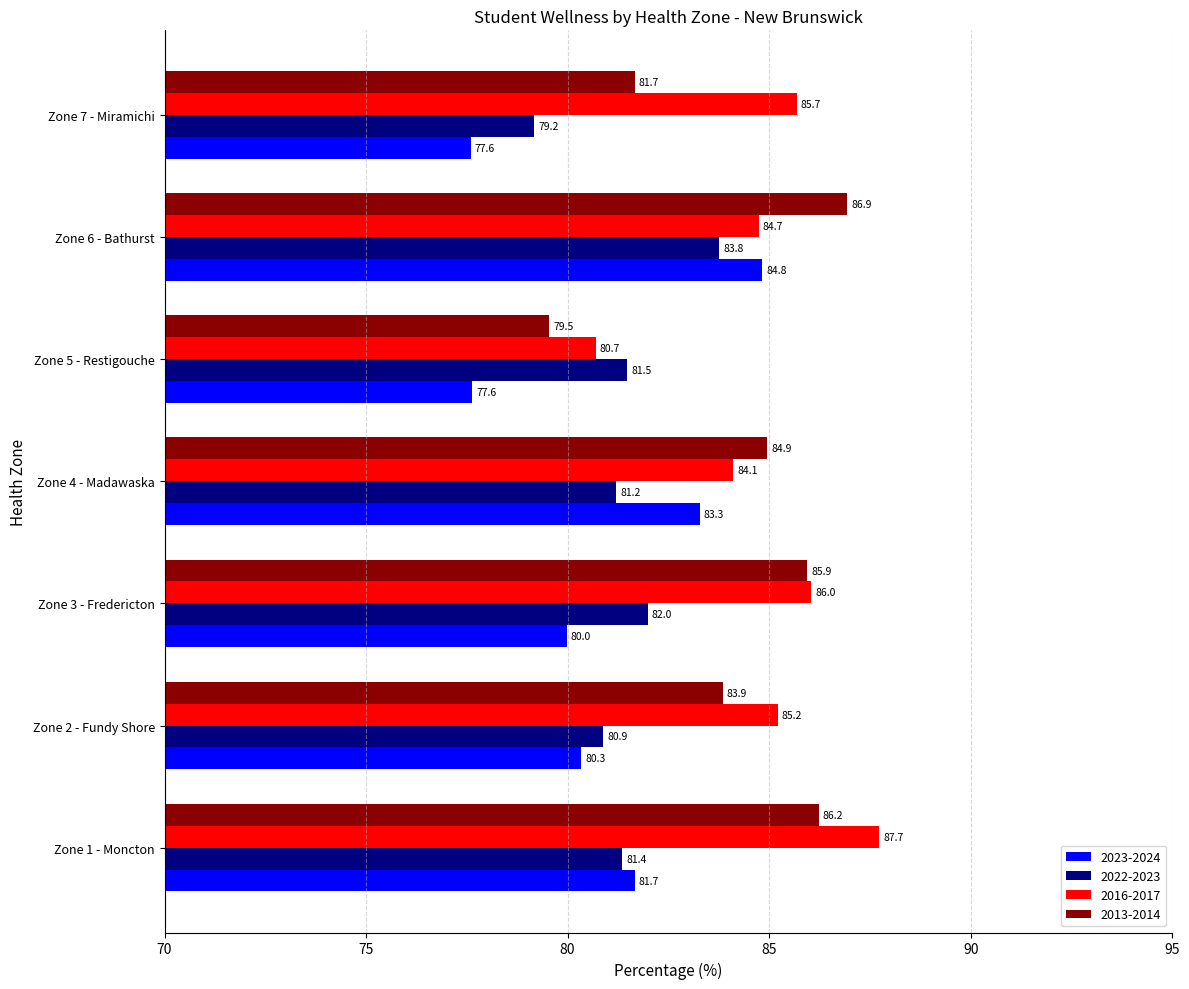

True or false: 2013-2014 has a value of 85.9 at Zone 3 - Fredericton.

True